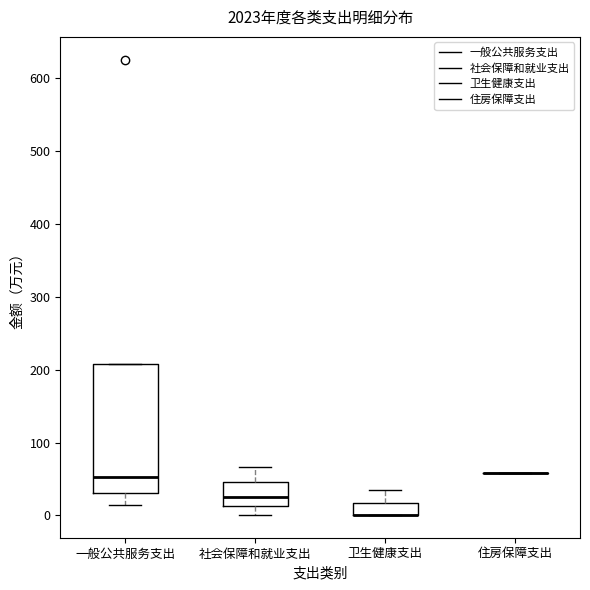

Where is the lower edge of the box for 卫生健康支出 on the y-axis? The values are not printed on the chart, so give them approximately, as read against the axis.

0